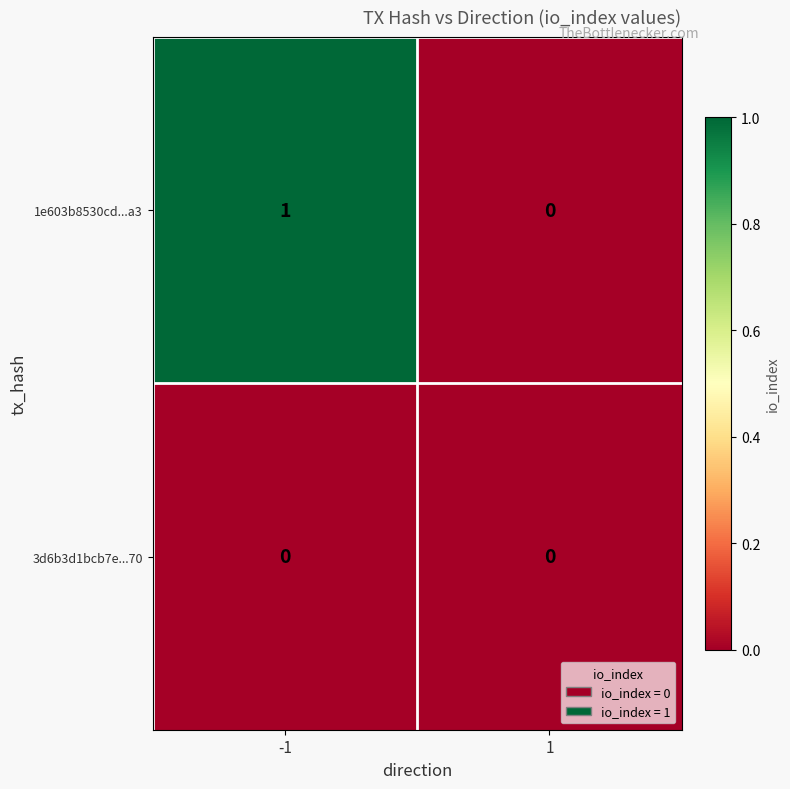

List the series in order of their overall mean, highest first.

1e603b8530cd...a3, 3d6b3d1bcb7e...70